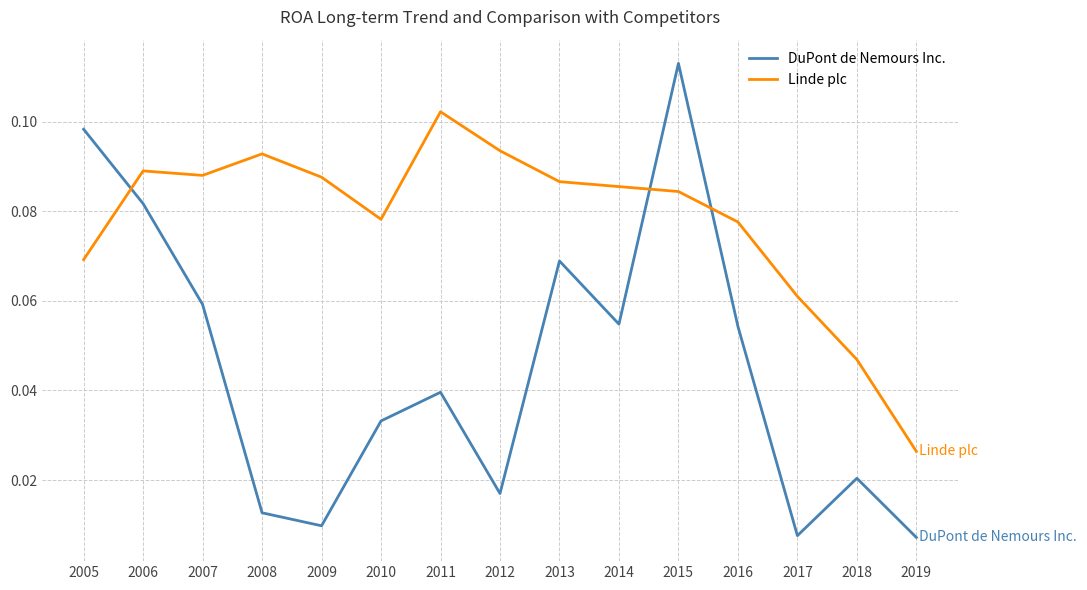

Which category has the highest value across all series?

2015